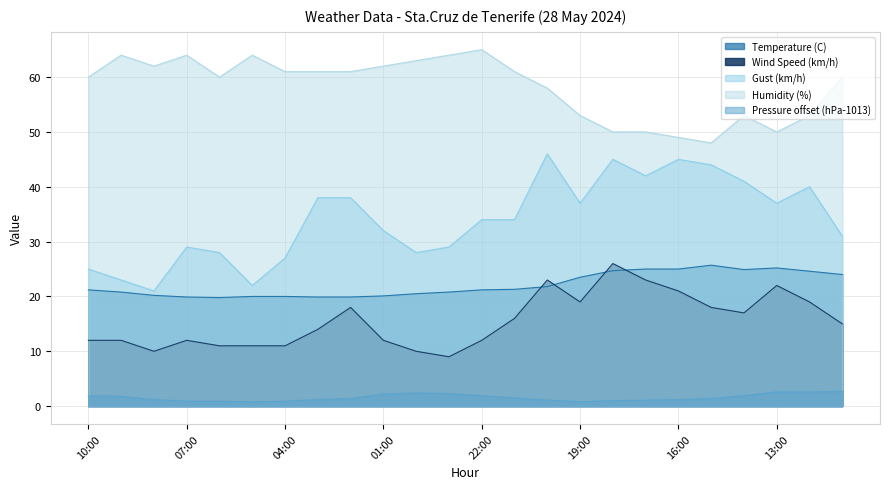

What is the sum of the Wind Speed (km/h) values at 06:00 and 21:00?

27.0